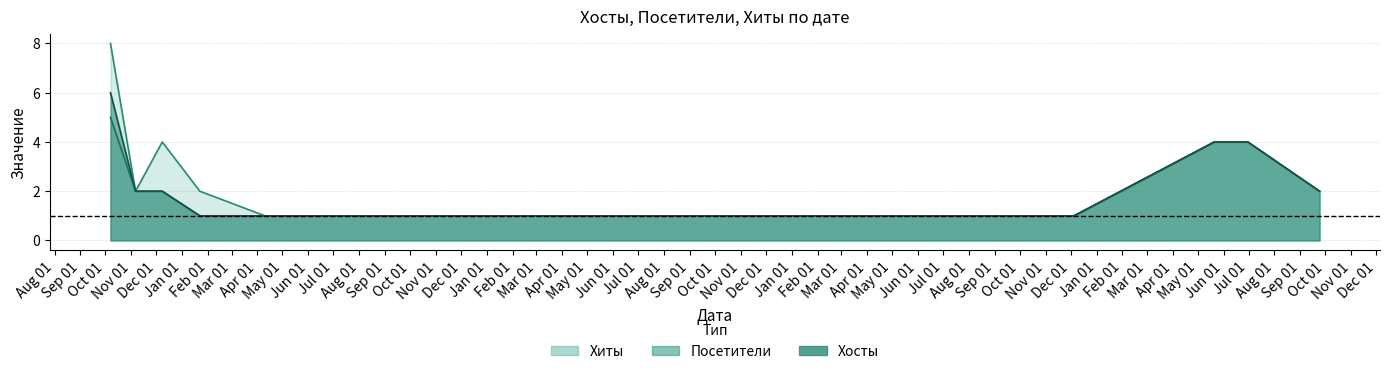

Does the chart have visible grid lines?

Yes